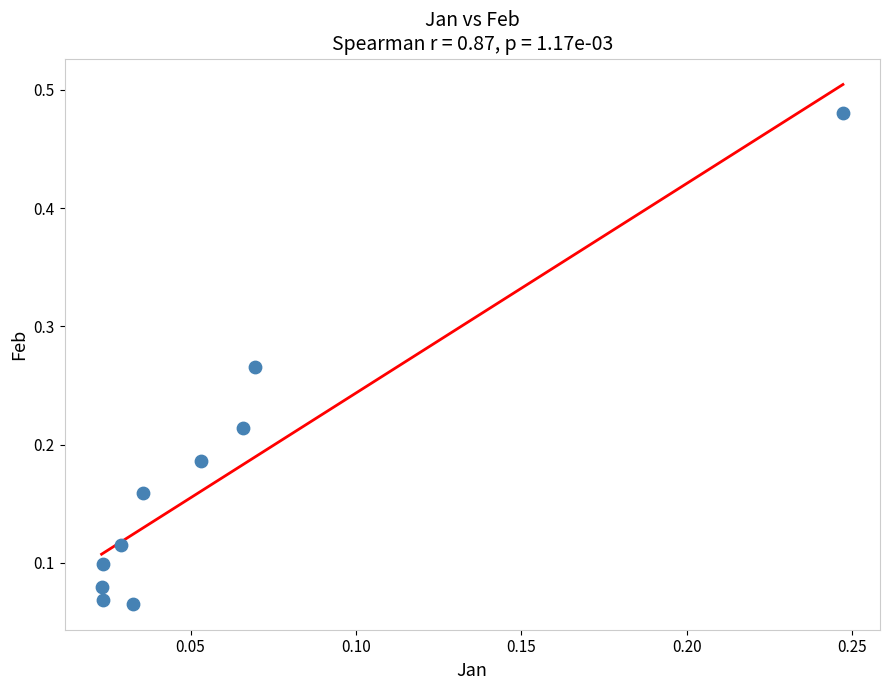

How many points are shown in the scatter plot?

10